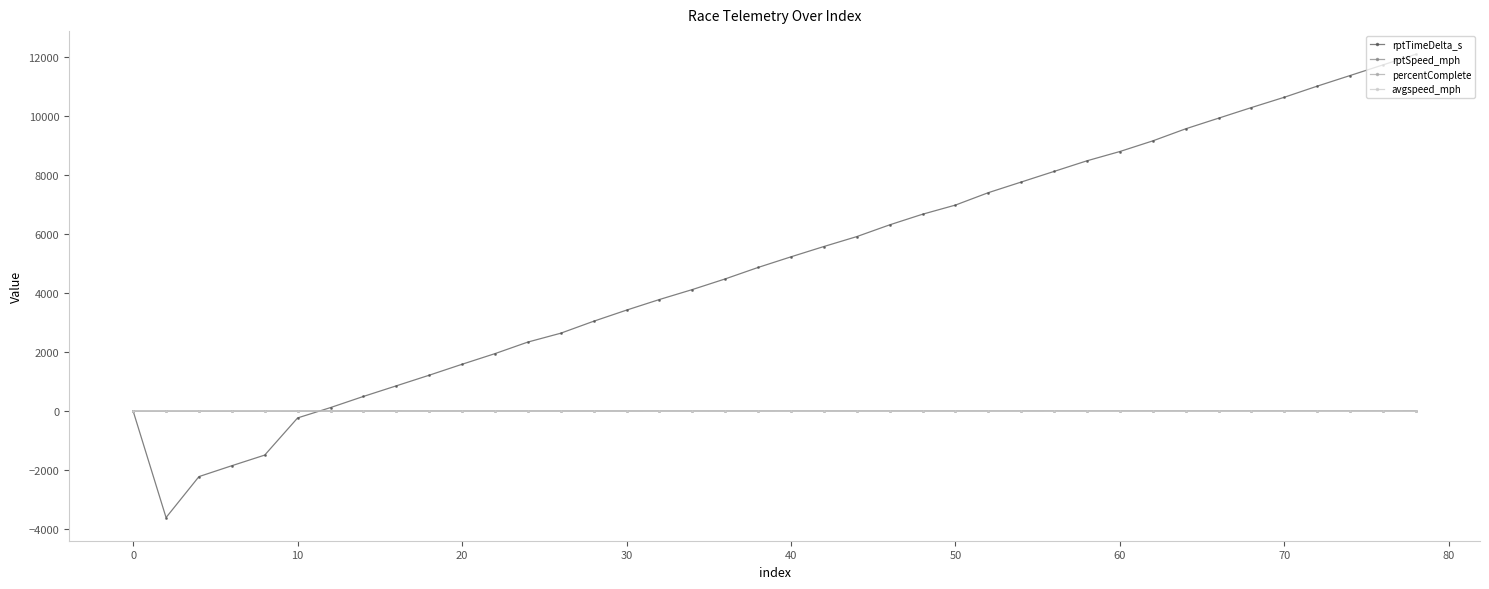

What is the value of the rptTimeDelta_s point at the 19th from the left?

4478.0